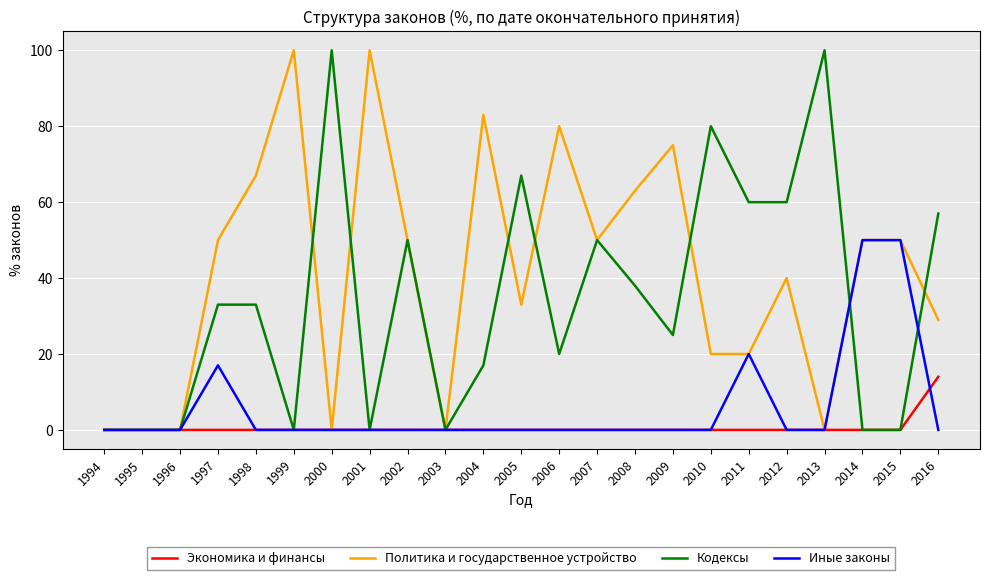

Which series has the largest total across all categories?

Политика и государственное устройство